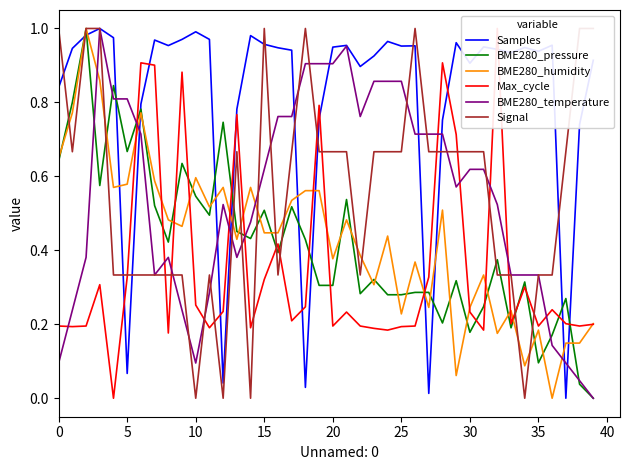

What are all the series names shown in the legend?

Samples, BME280_pressure, BME280_humidity, Max_cycle, BME280_temperature, Signal